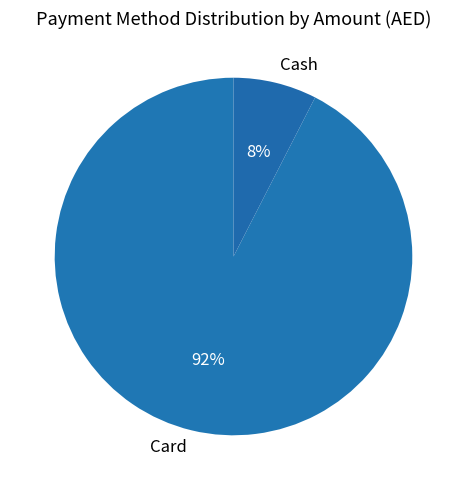

How many segments does this pie chart have?

2